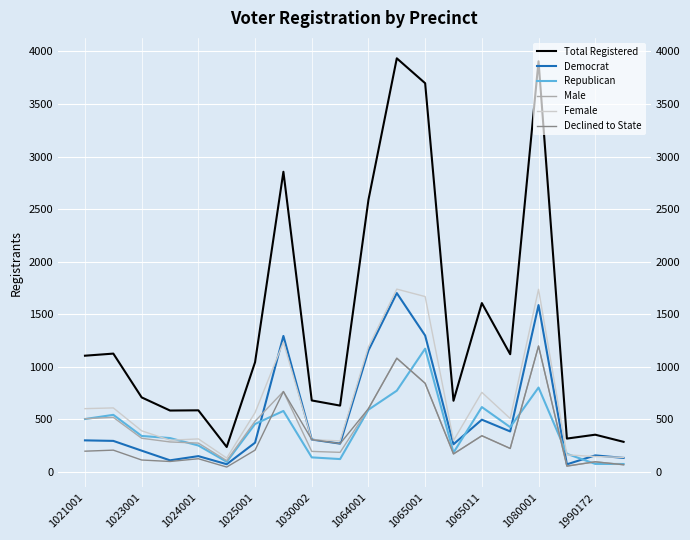

What is the maximum value shown in the chart?

3935